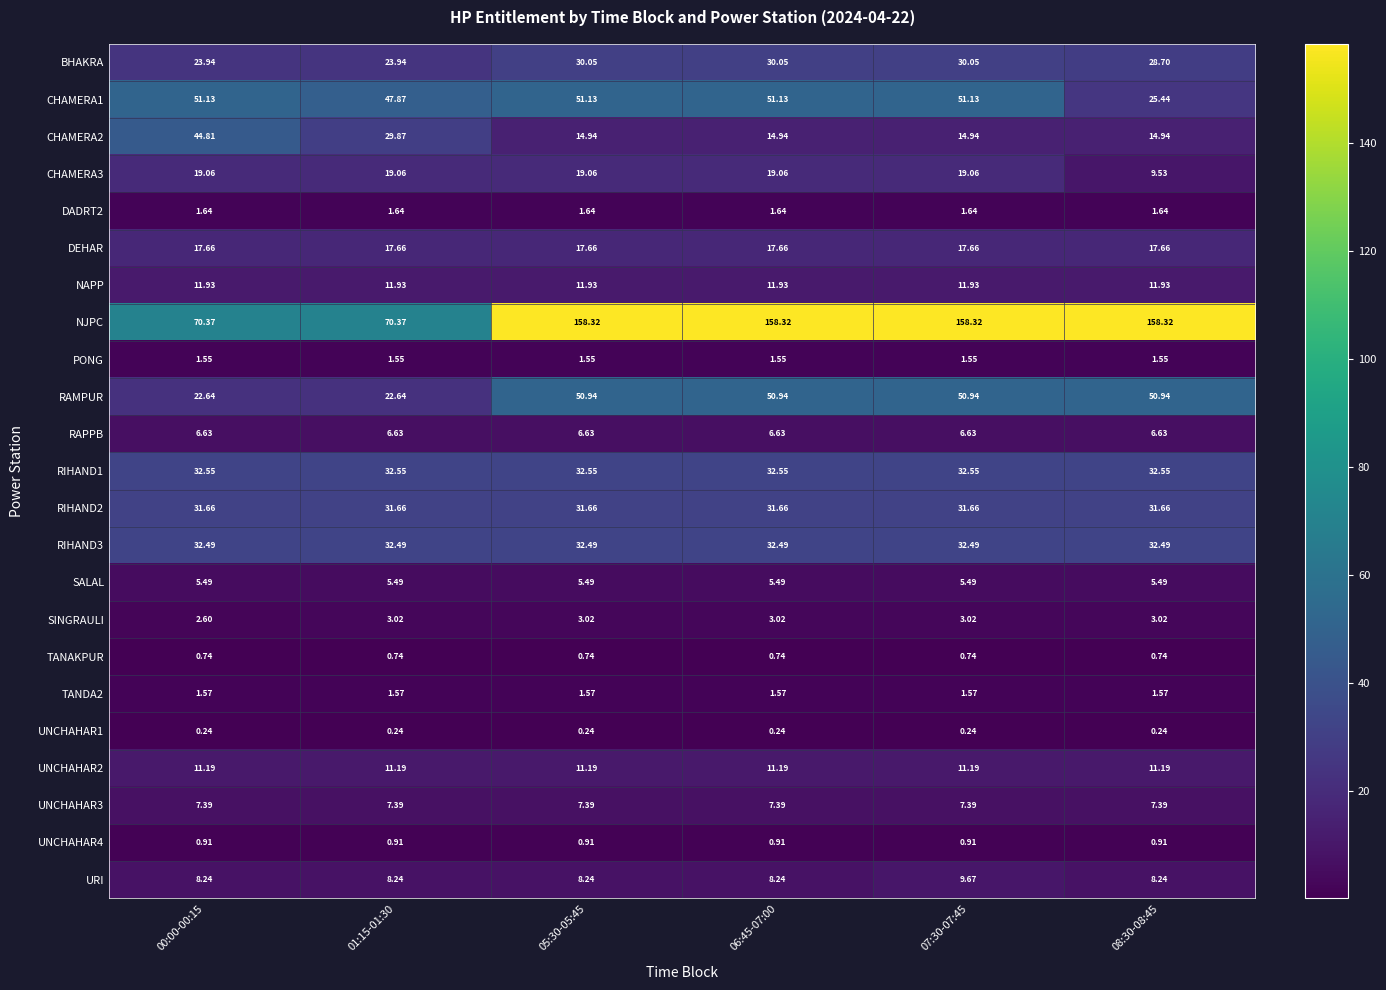

At which category is the sum across all series the highest?

07:30-07:45